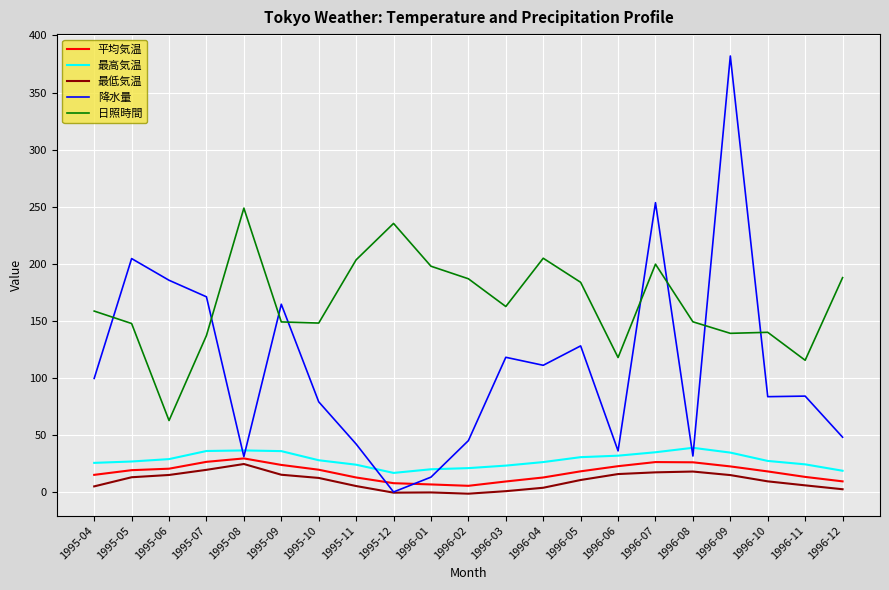

Rank the series by their maximum value, from highest to lowest.

降水量, 日照時間, 最高気温, 平均気温, 最低気温